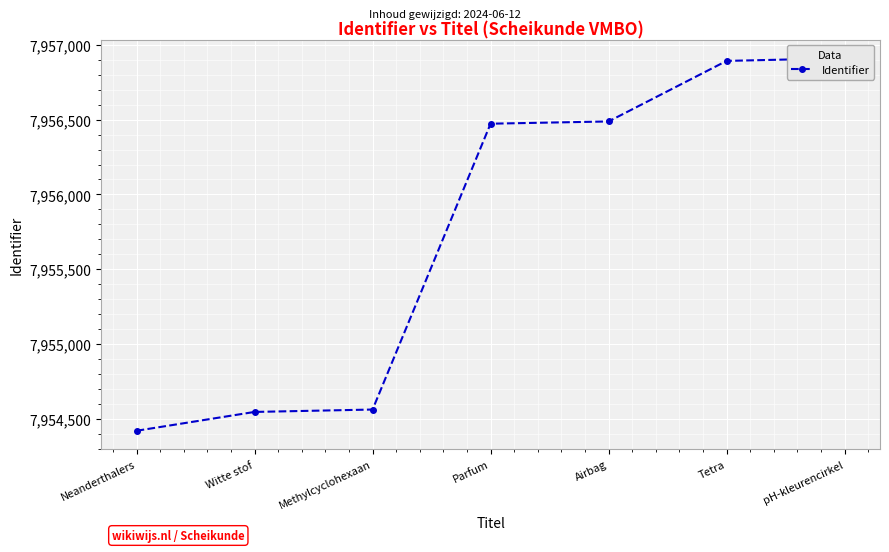

What is the change in value from Witte stof to pH-kleurencirkel?

+2366